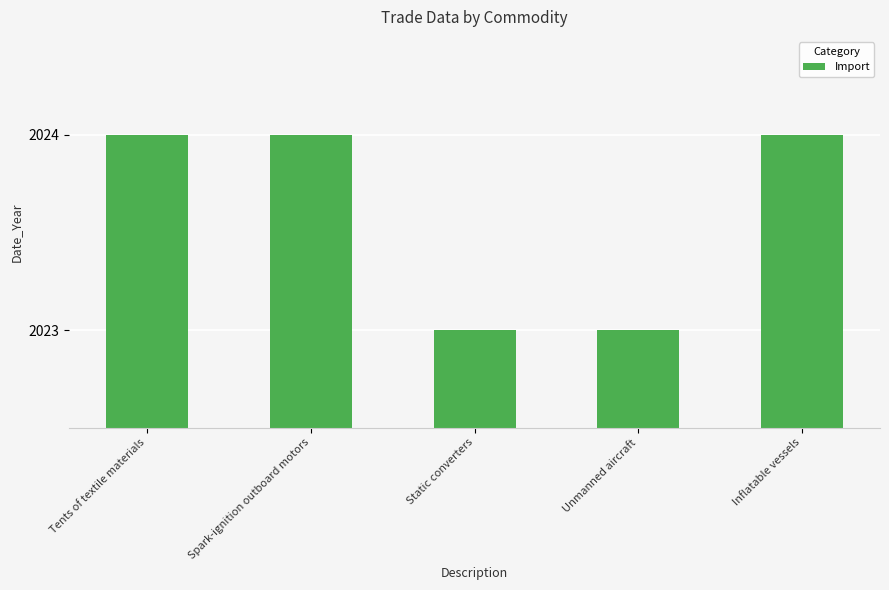

What is the difference between the second highest and second lowest values?

1